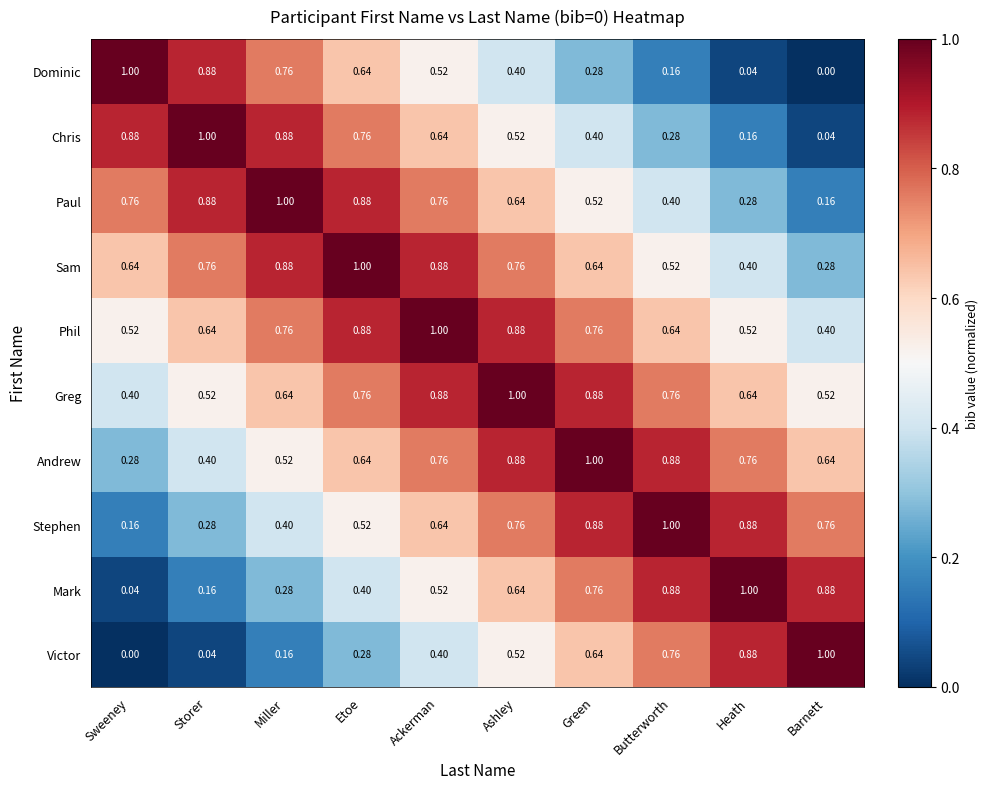

Where is Andrew nearest to the value 0?

Sweeney